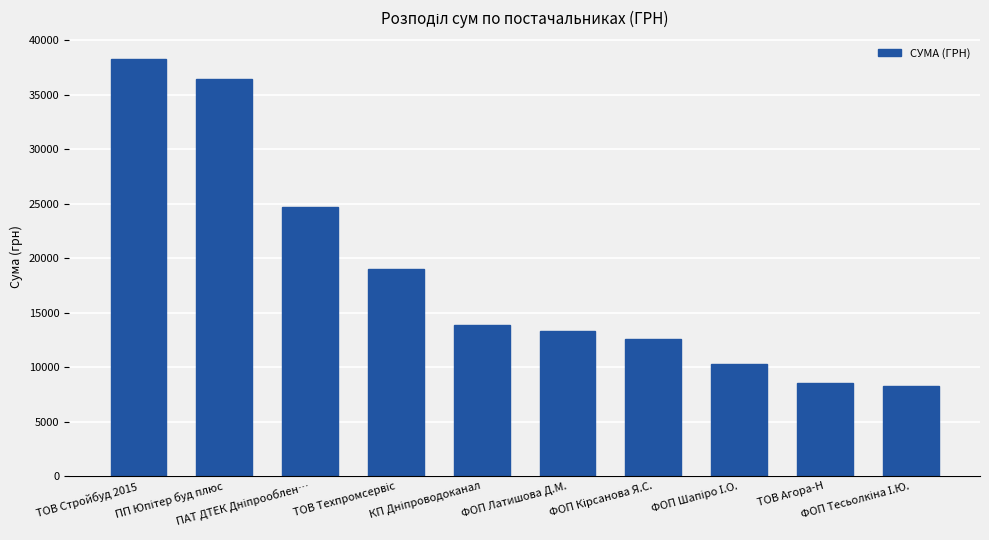

What is the value of the 9th bar from the left?

8502.0